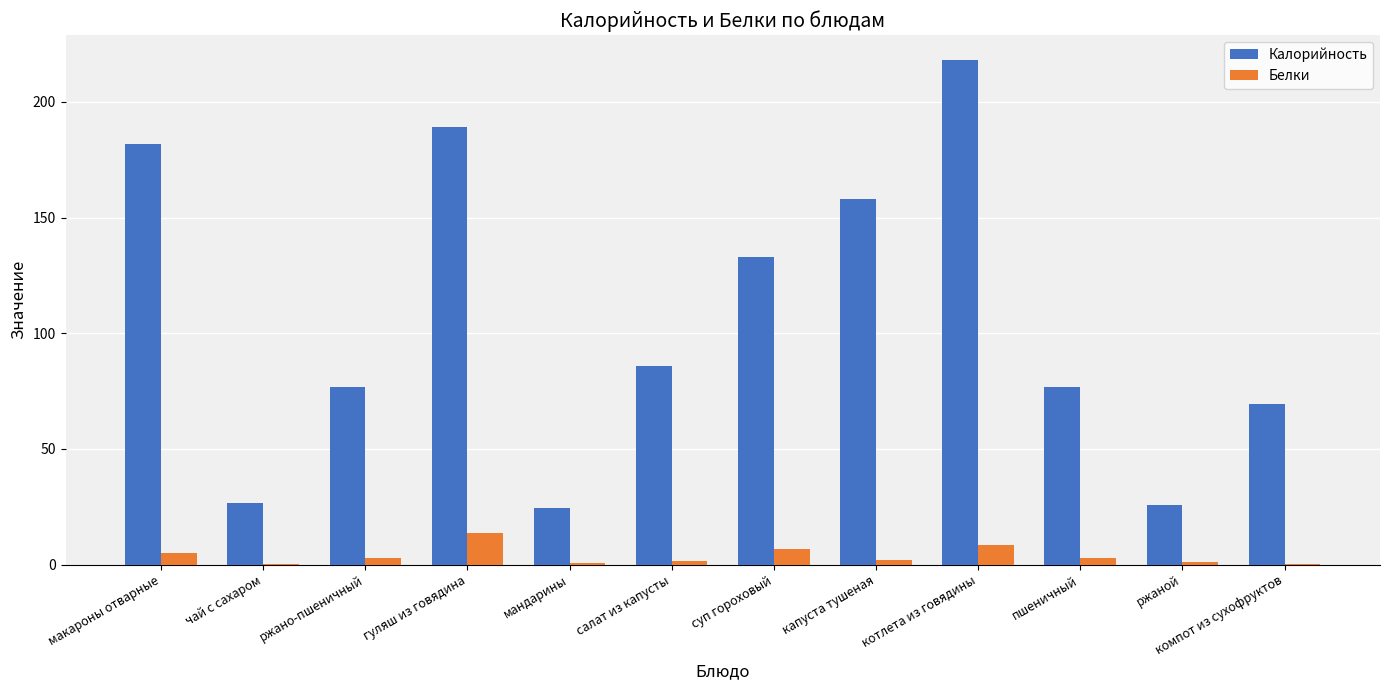

What is the spread (max minus min) of values at чай с сахаром?

26.6